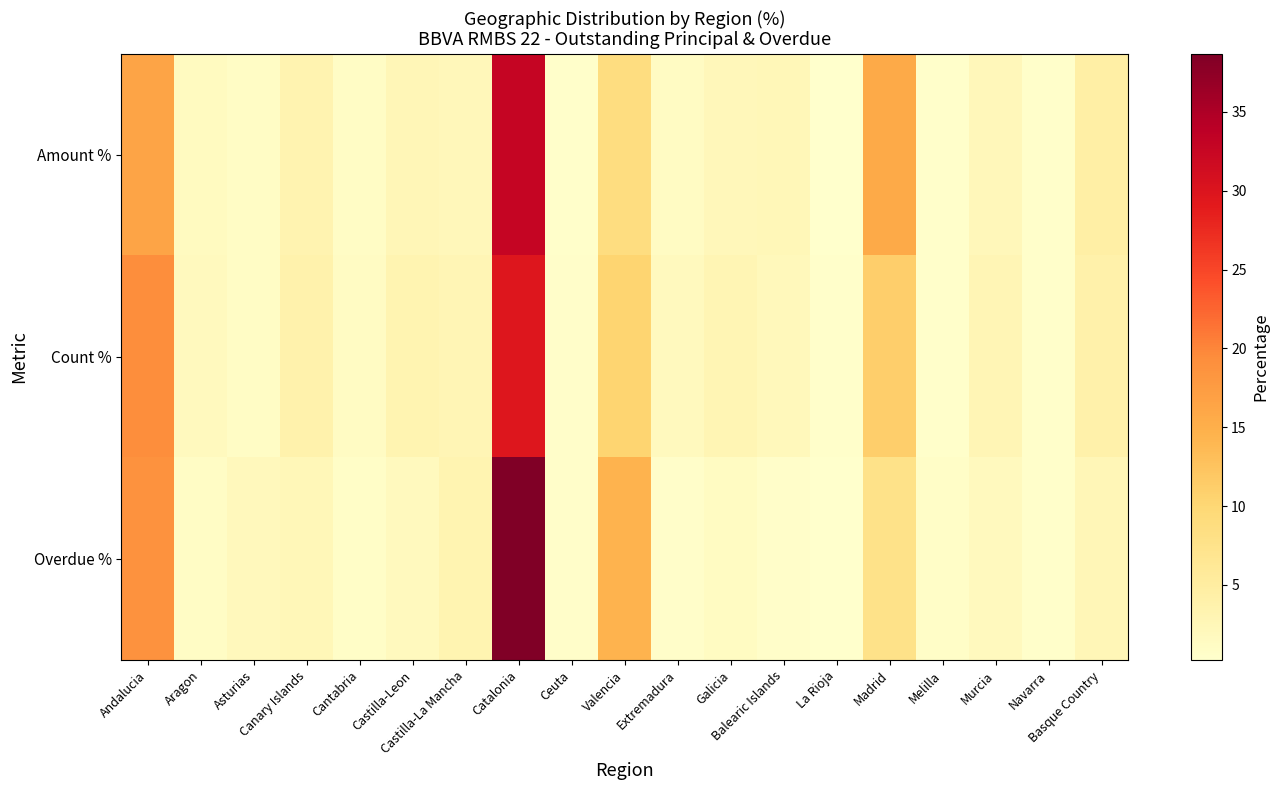

At which label does Amount % first exceed 2?

Andalucia